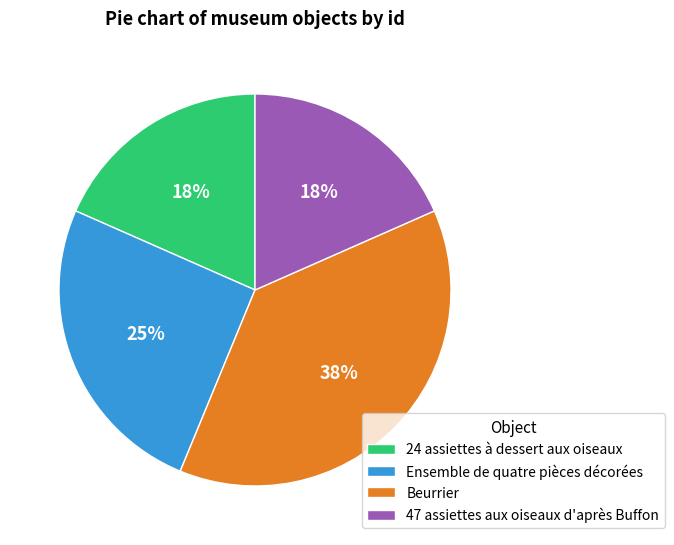

How many slices are in this pie chart?

4